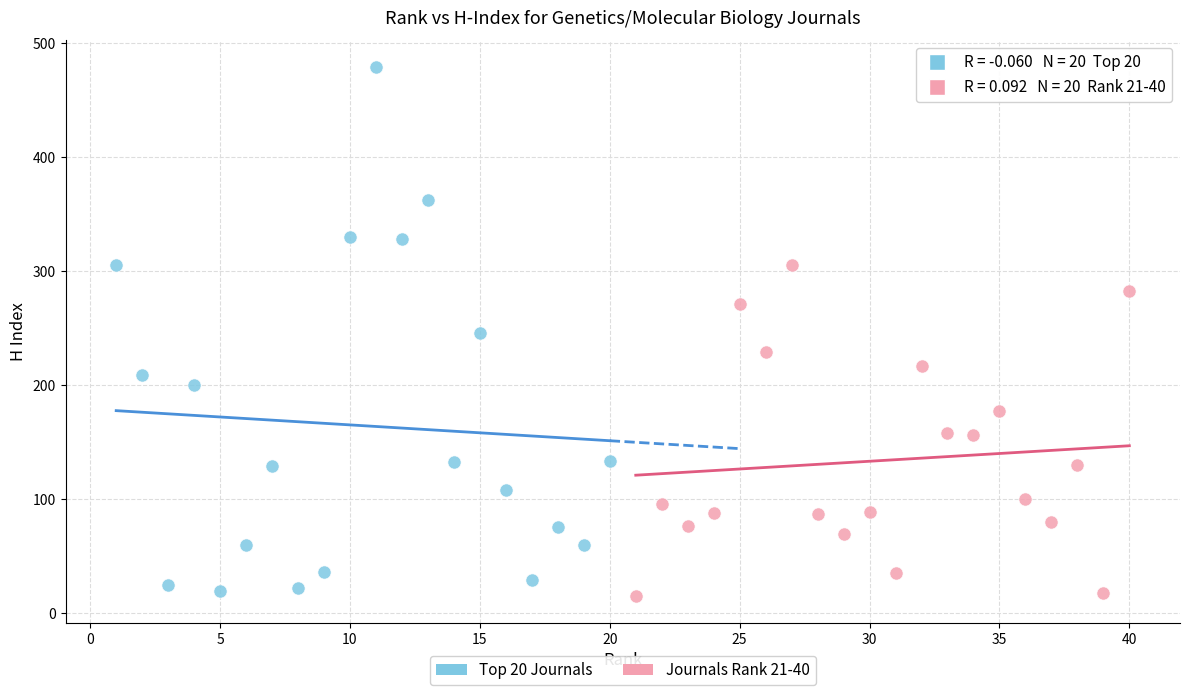

Which series contains the highest Y value?

Top 20 Journals